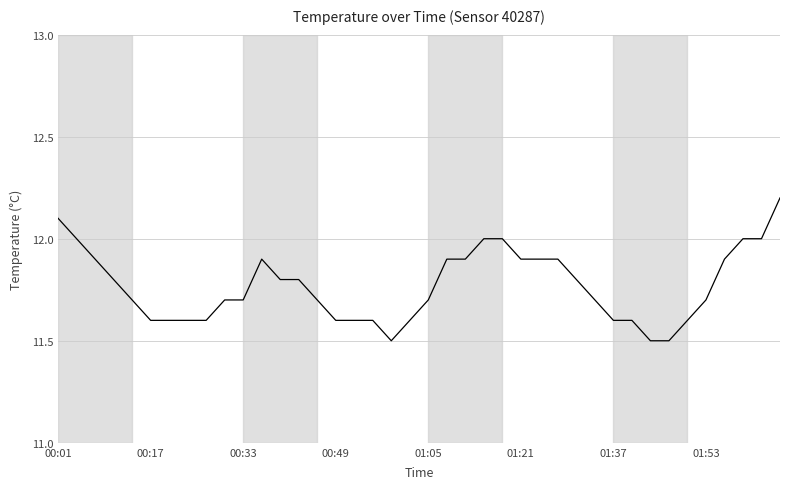

What is the maximum value shown in the chart?

12.2